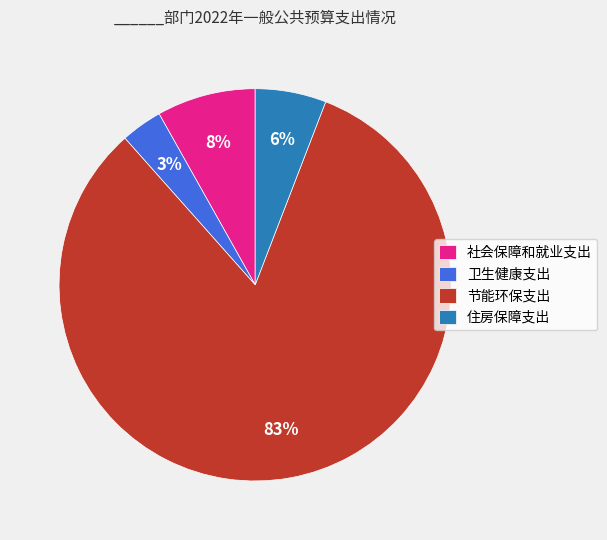

To the nearest percent, what is the average slice percentage?

25%